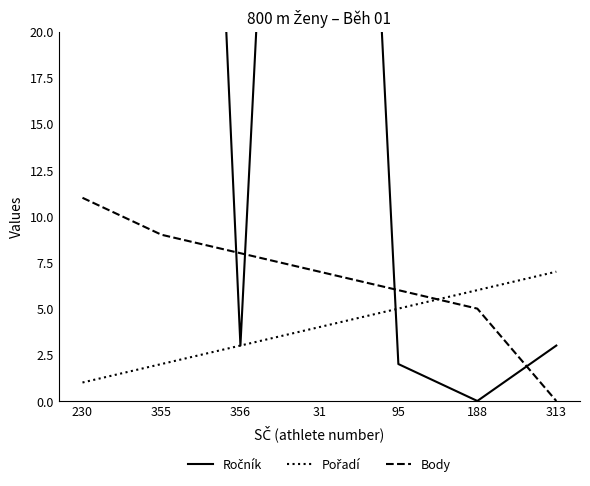

Which has a higher value, 313 or 95?

313